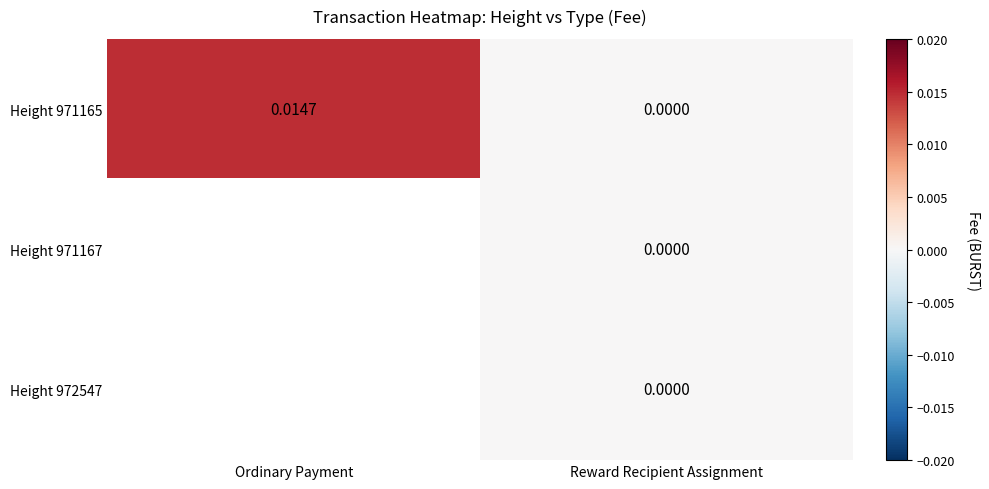

How many series are shown in this chart?

3